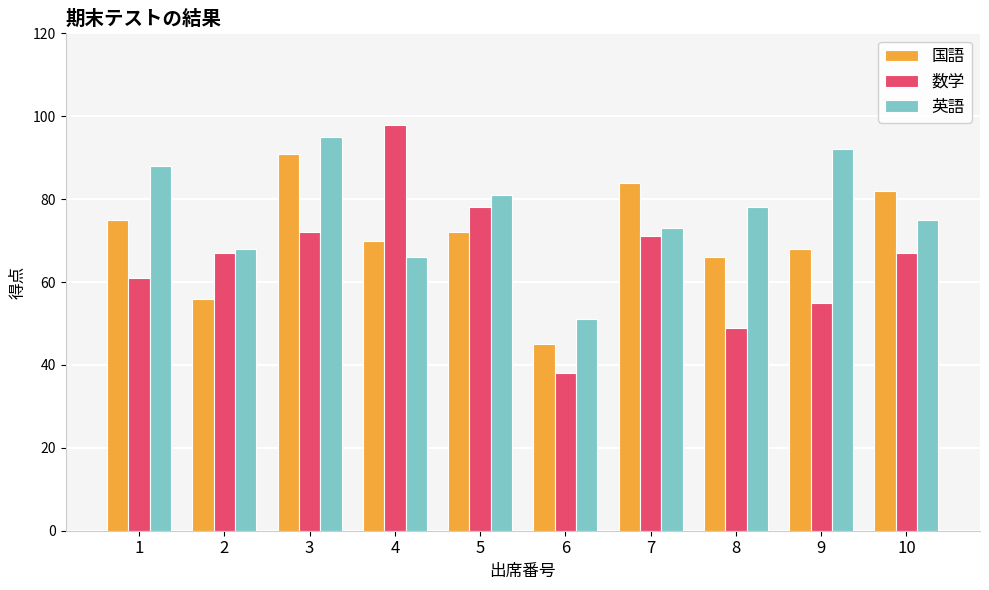

Reading left to right, transcribe all the data shown in this chart.

国語: 75	56	91	70	72	45	84	66	68	82
数学: 61	67	72	98	78	38	71	49	55	67
英語: 88	68	95	66	81	51	73	78	92	75